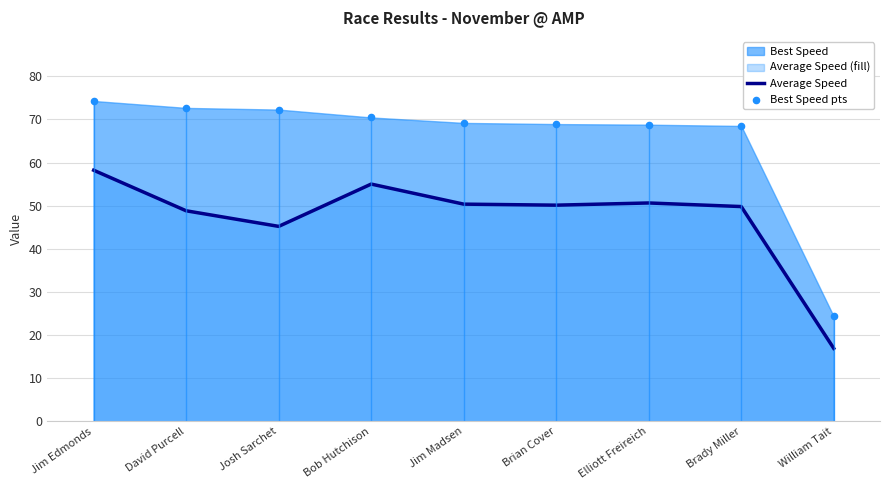

Which series contains the highest Y value?

Best Speed pts